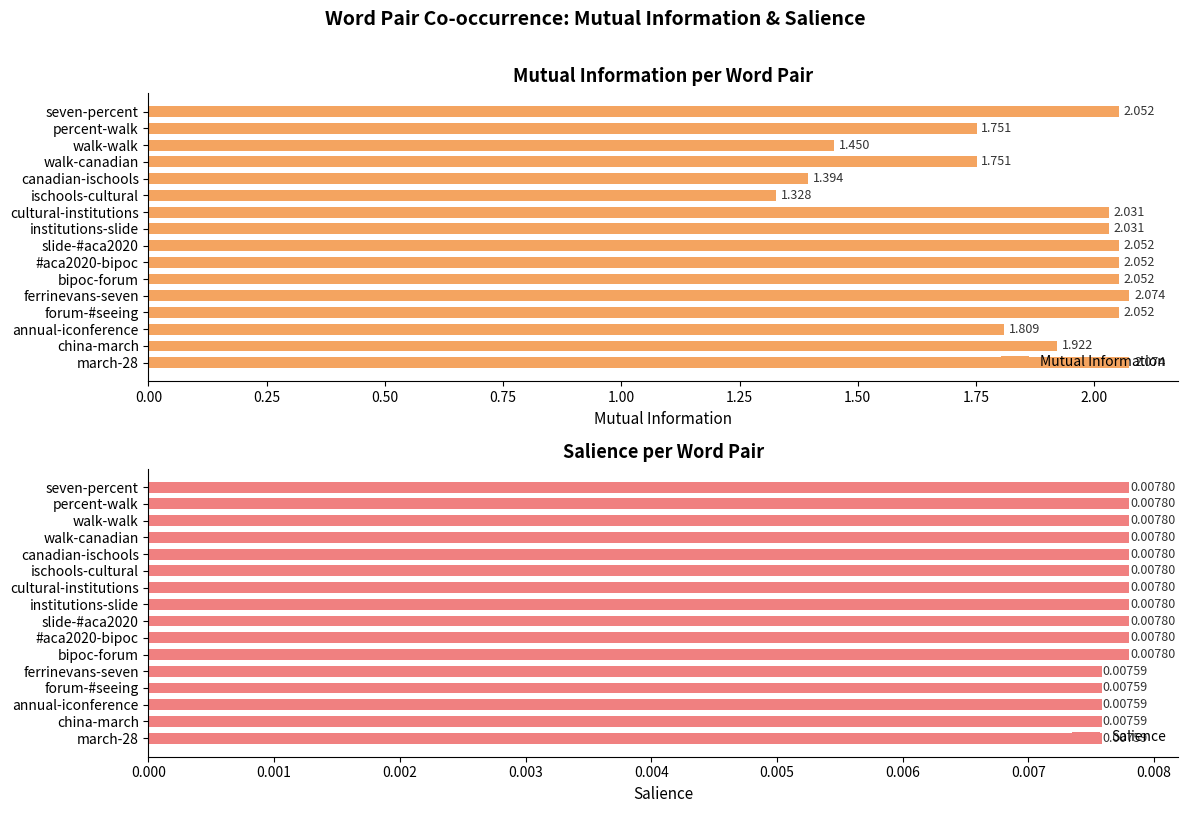

What is the minimum value for Mutual Information?

1.3